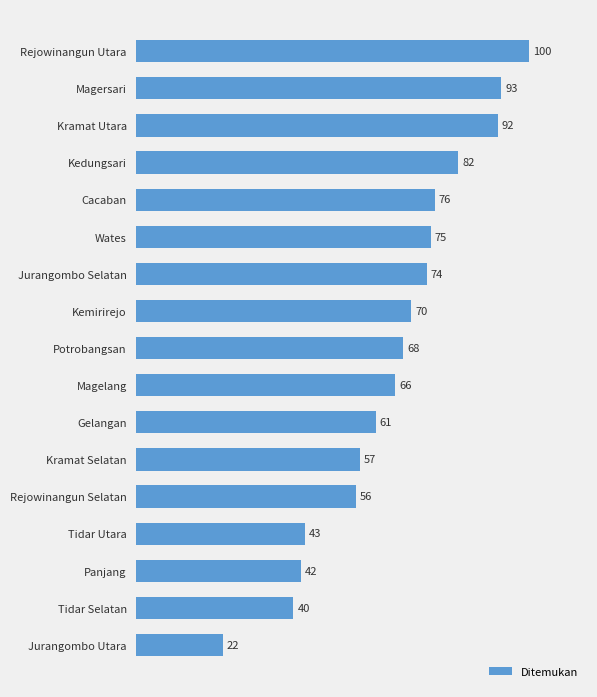

What is the change in value from Gelangan to Cacaban?

+15